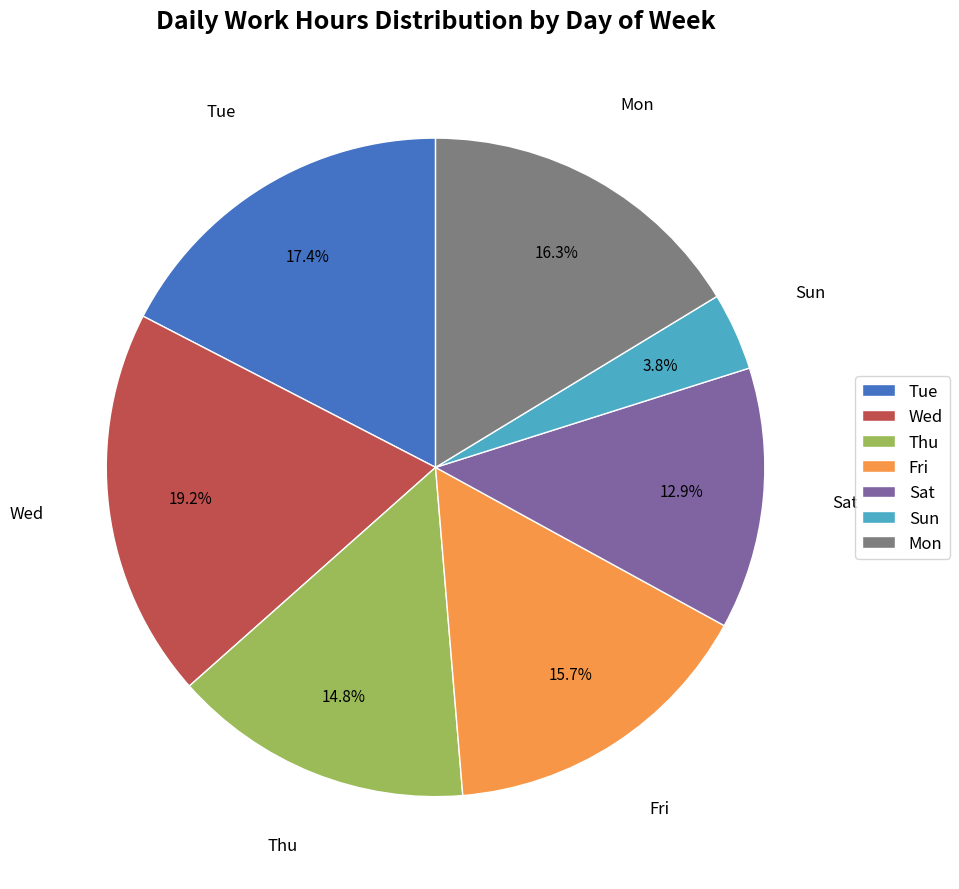

How many slices are in this pie chart?

7